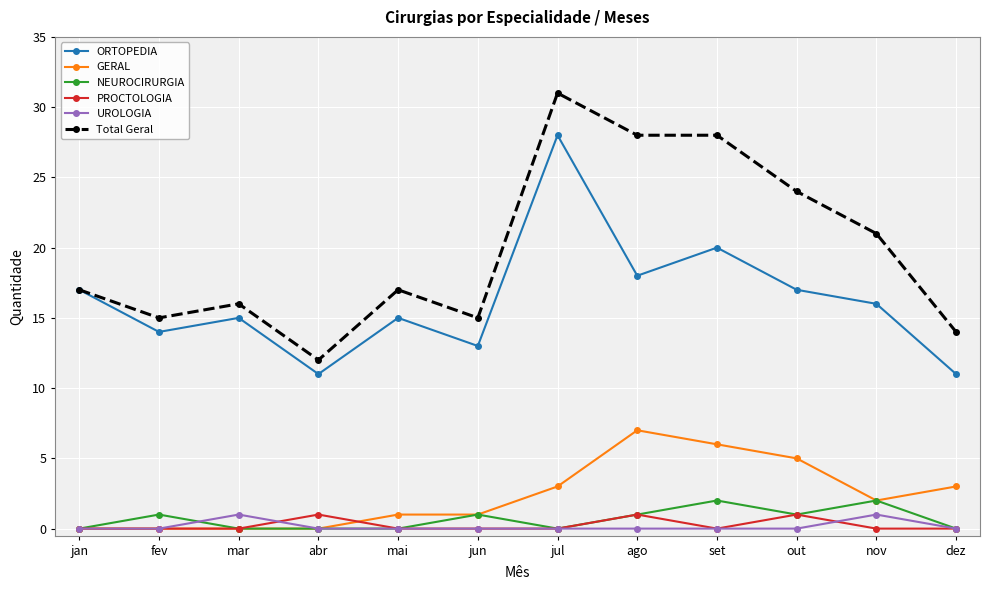

True or false: Total Geral has more than 2 interior local peaks.

True